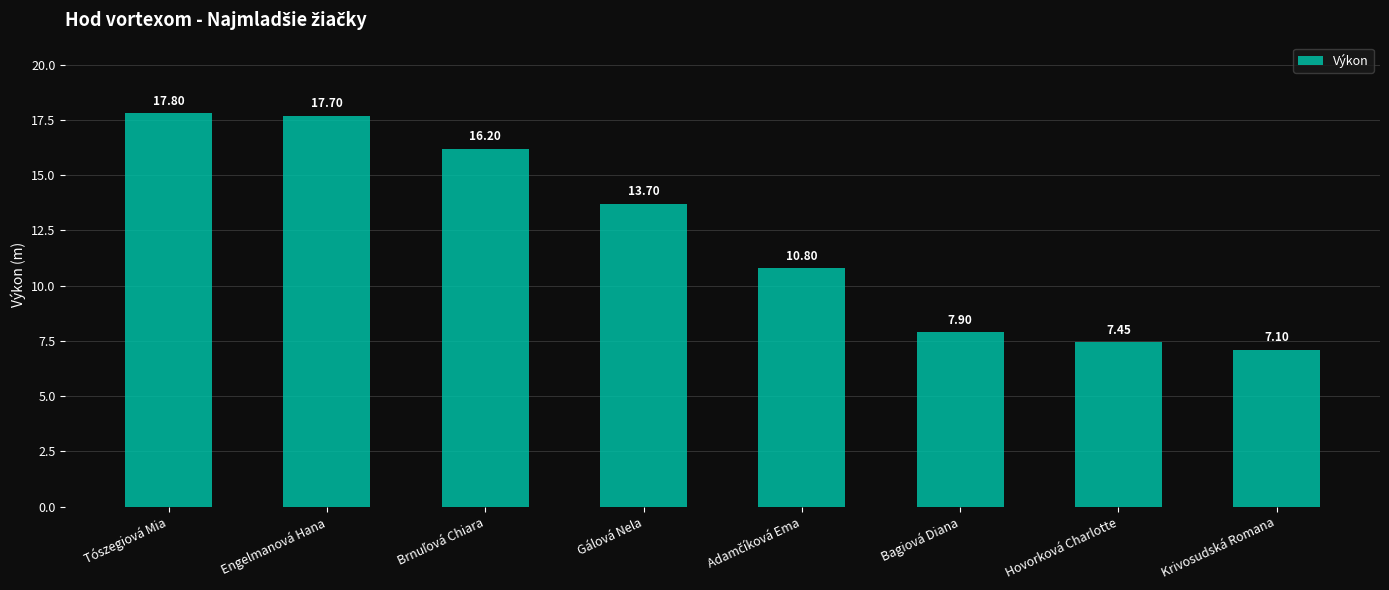

Approximately how many times larger is the value at Hovorková Charlotte compared to Tószegiová Mia?

0.4